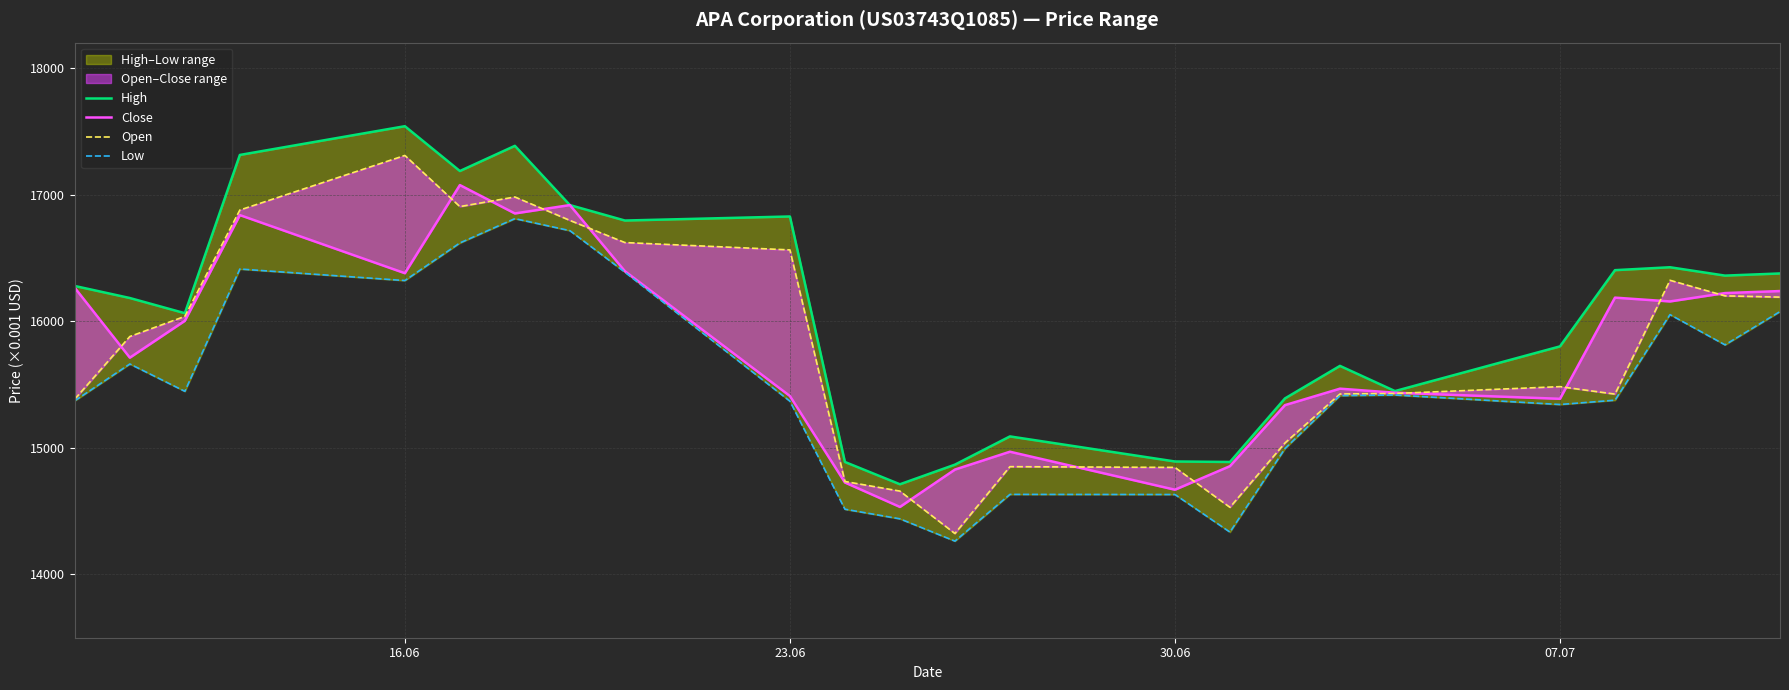

True or false: High and Open intersect in this chart.

False